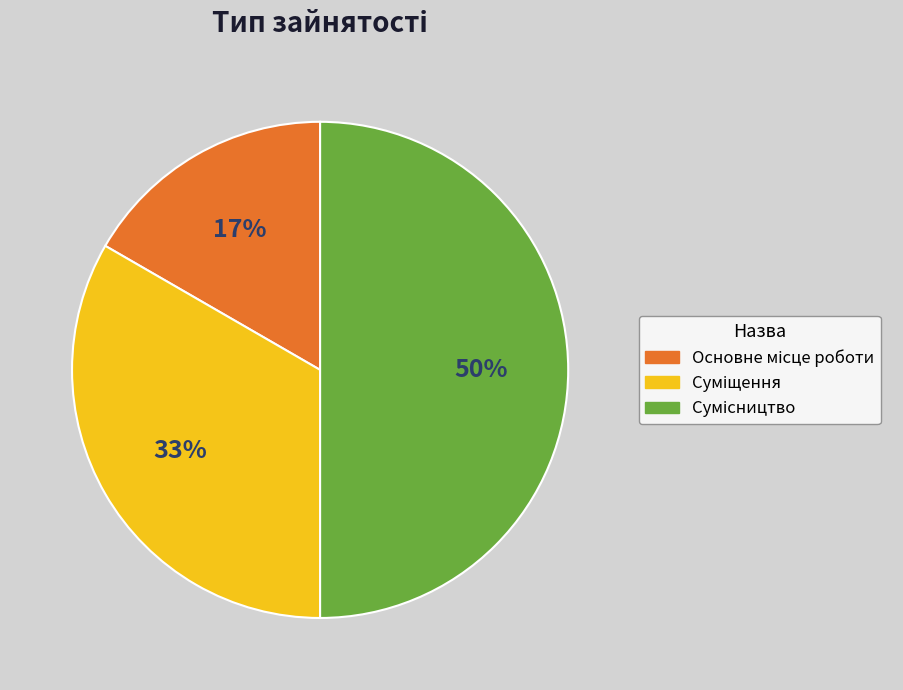

To the nearest percent, what is the average slice percentage?

33%